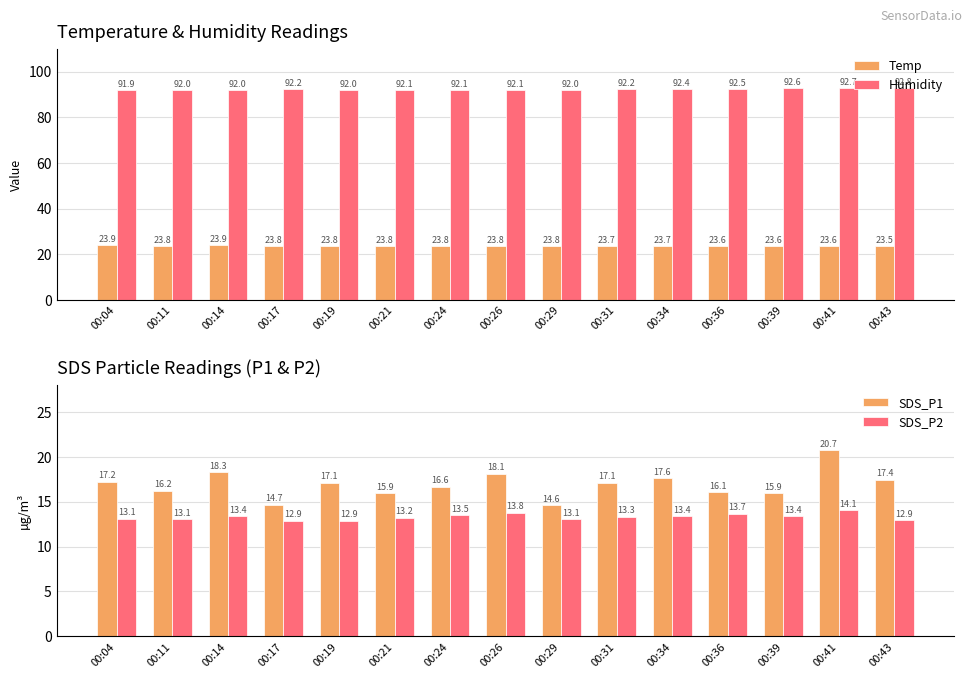

At which category does the chart reach its peak across all series?

00:43